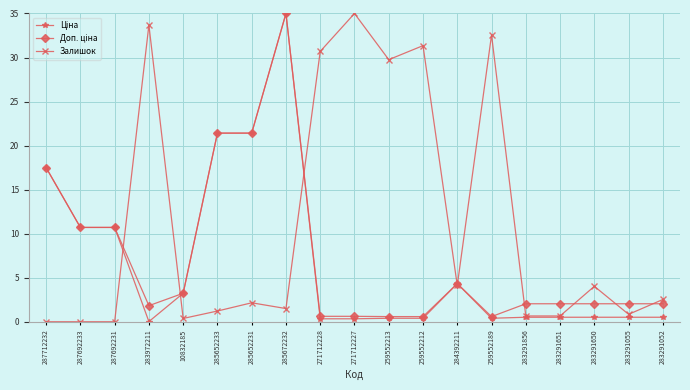

How many data points in Залишок are less than 2?

9